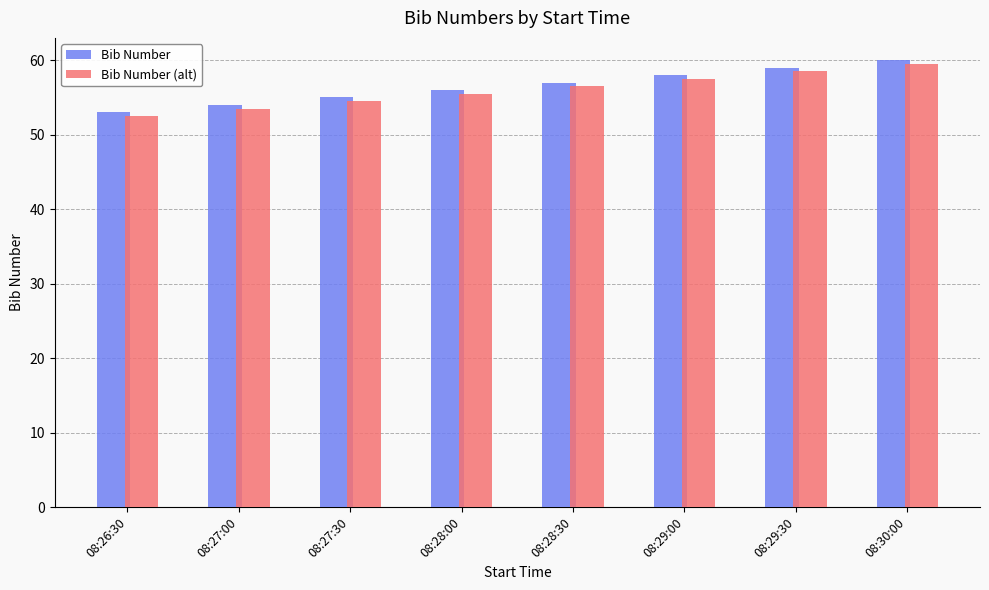

What is the highest value of the Bib Number (alt) series?

59.5